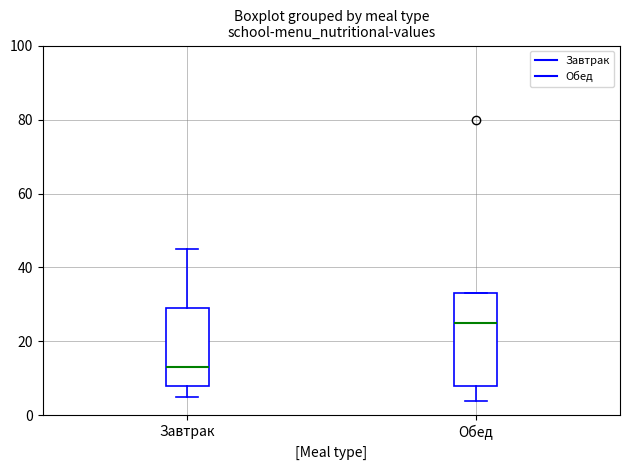

Where is the upper edge of the box for Завтрак on the y-axis? The values are not printed on the chart, so give them approximately, as read against the axis.

30